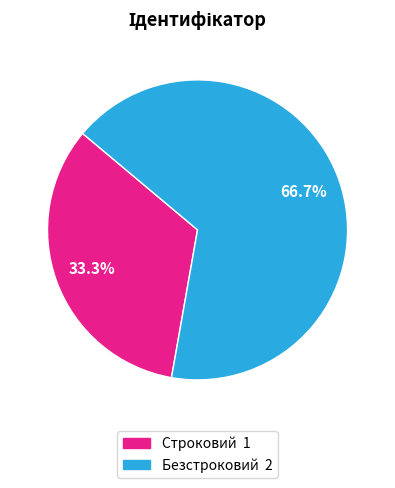

Is it true that Безстроковий is 61% of the pie?

False